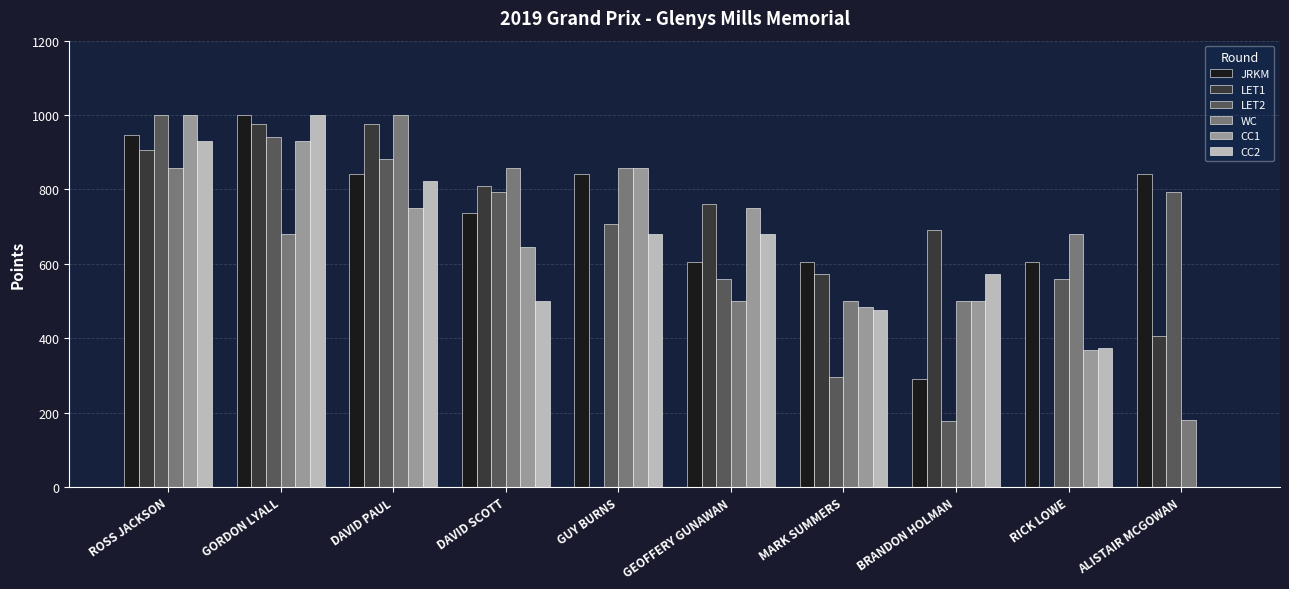

Between DAVID SCOTT and ALISTAIR MCGOWAN, which series saw the biggest shift?

WC